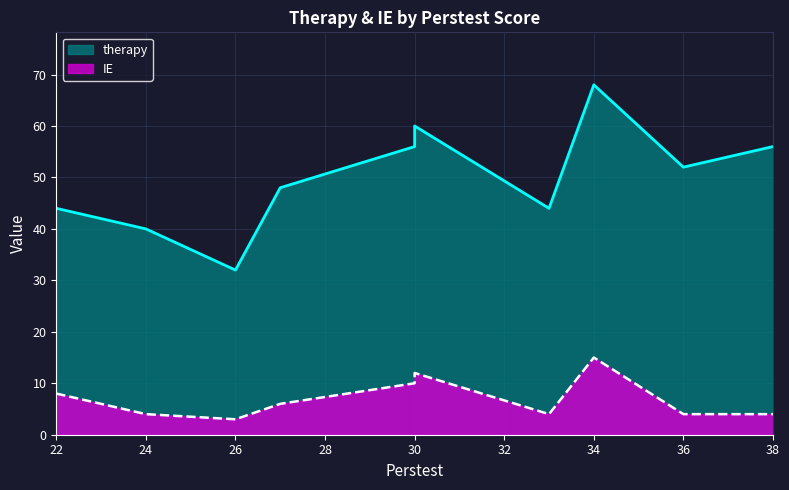

What is the sum of the IE values at 22 and 24?

12